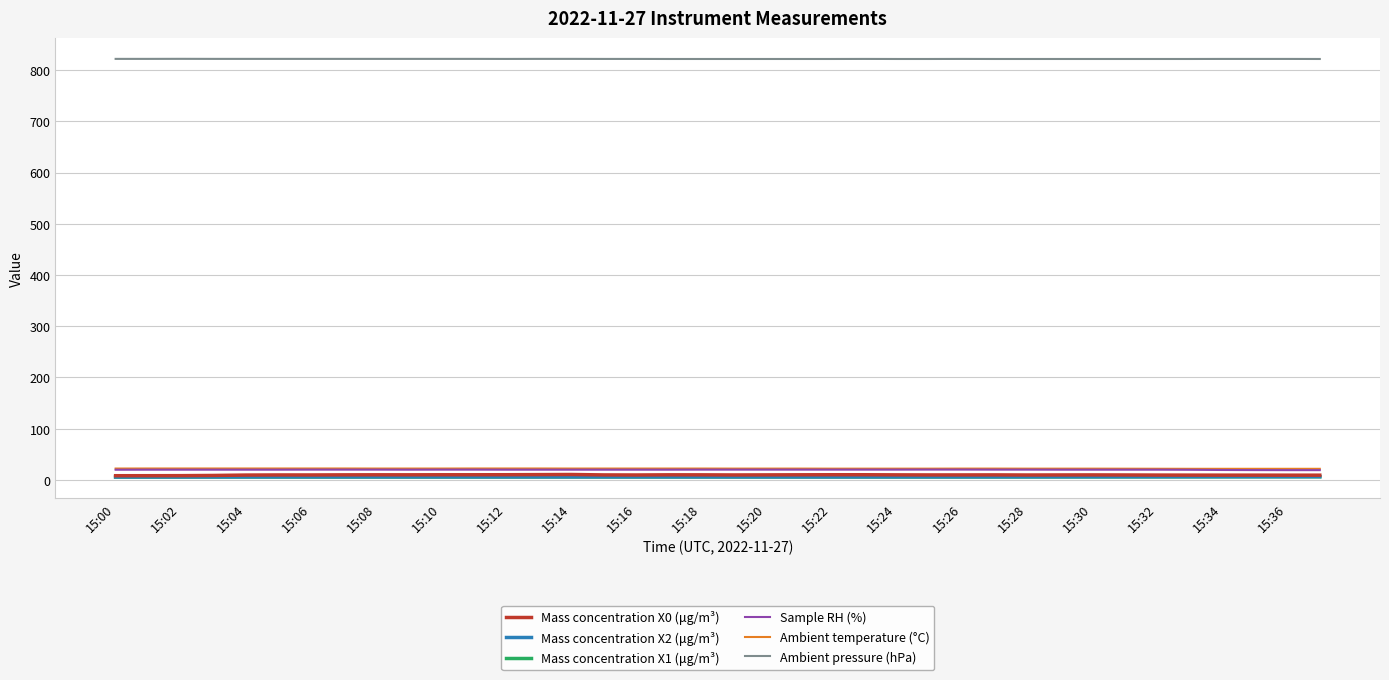

What is the greatest value displayed?

821.9